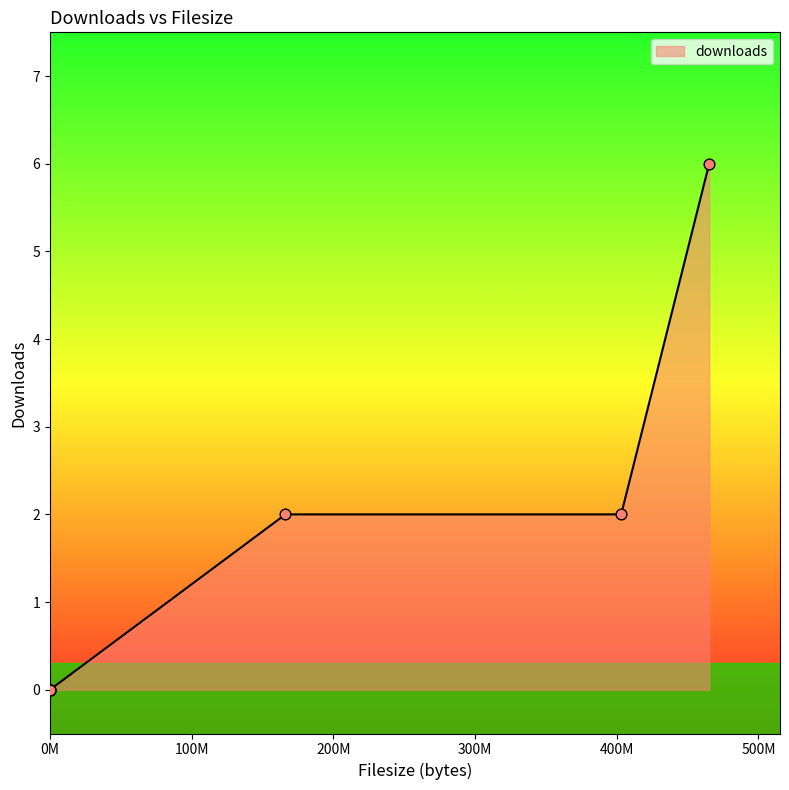

What is the change in value from 403117855 to 465223030?

+4